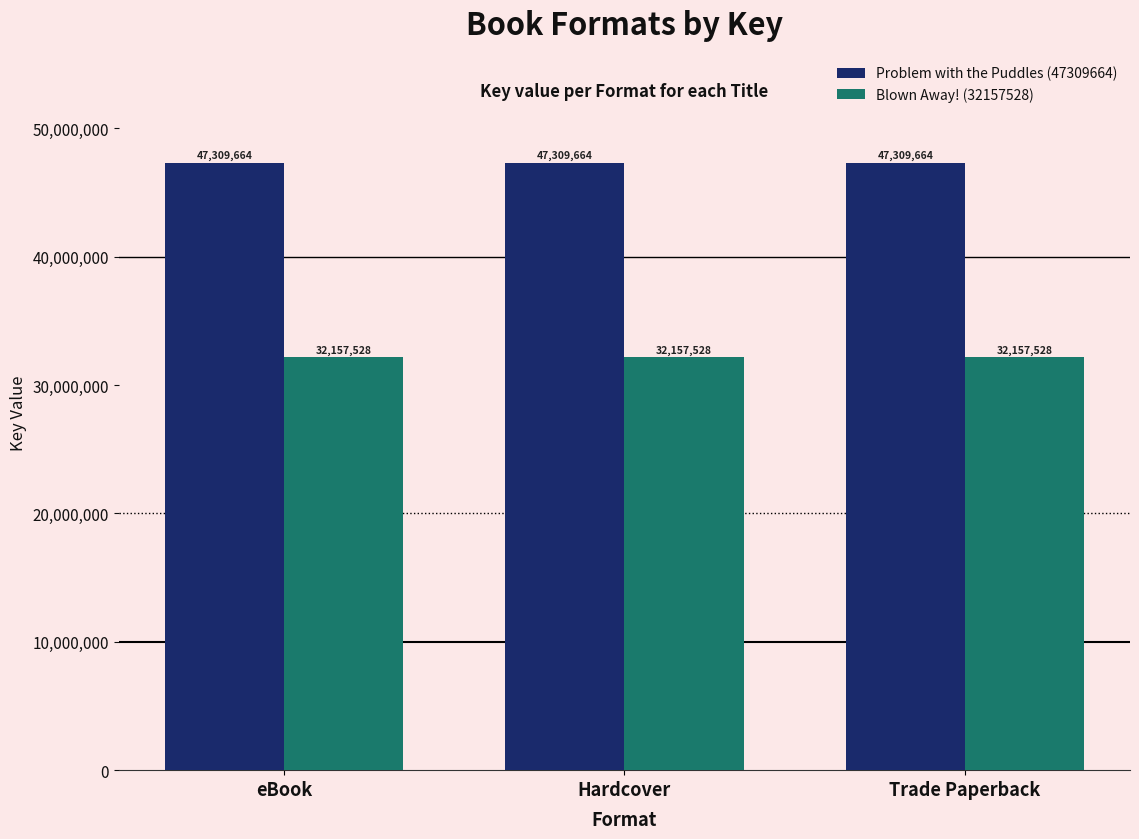

Reading left to right, list all the values displayed in this chart.

Problem with the Puddles (47309664): 47309664	47309664	47309664
Blown Away! (32157528): 32157528	32157528	32157528